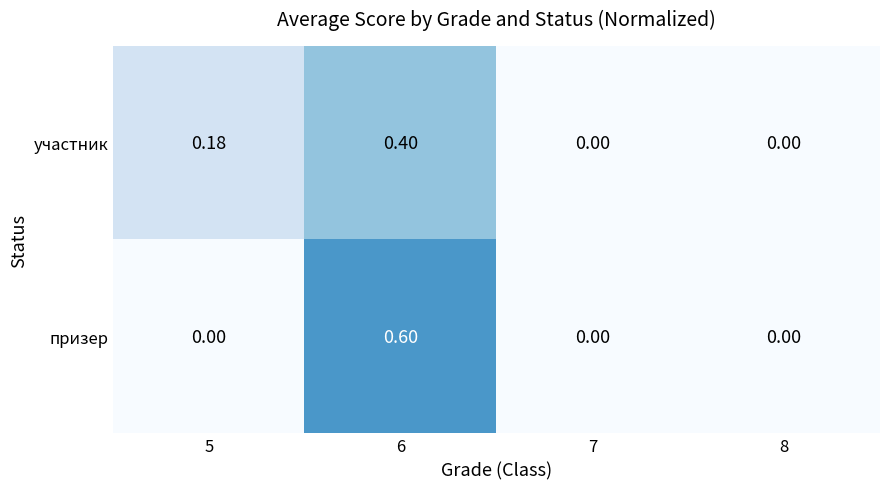

Which series has the widest spread of values?

призер